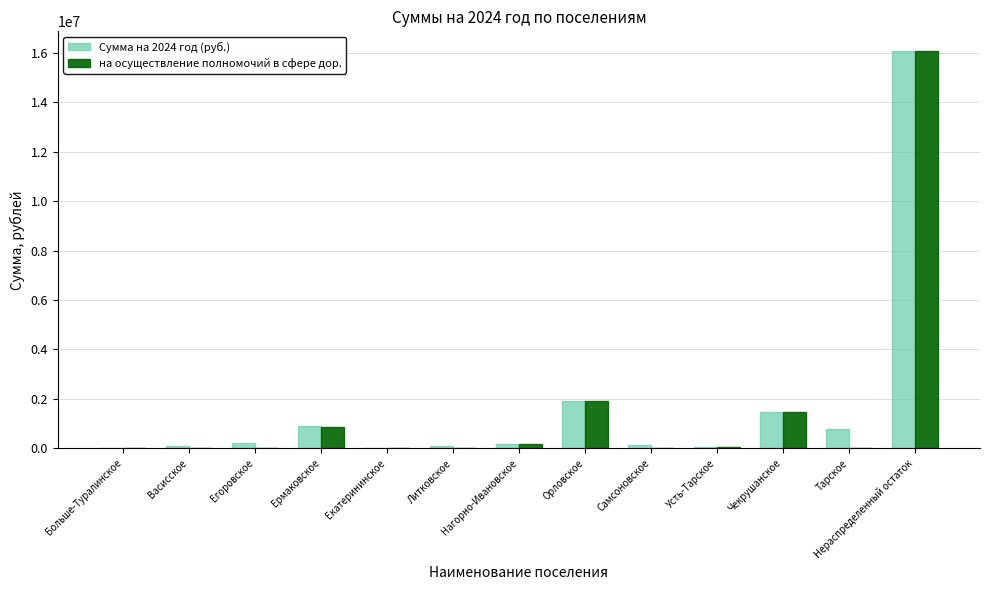

What is the highest value of the Сумма на 2024 год (руб.) series?

16060678.3